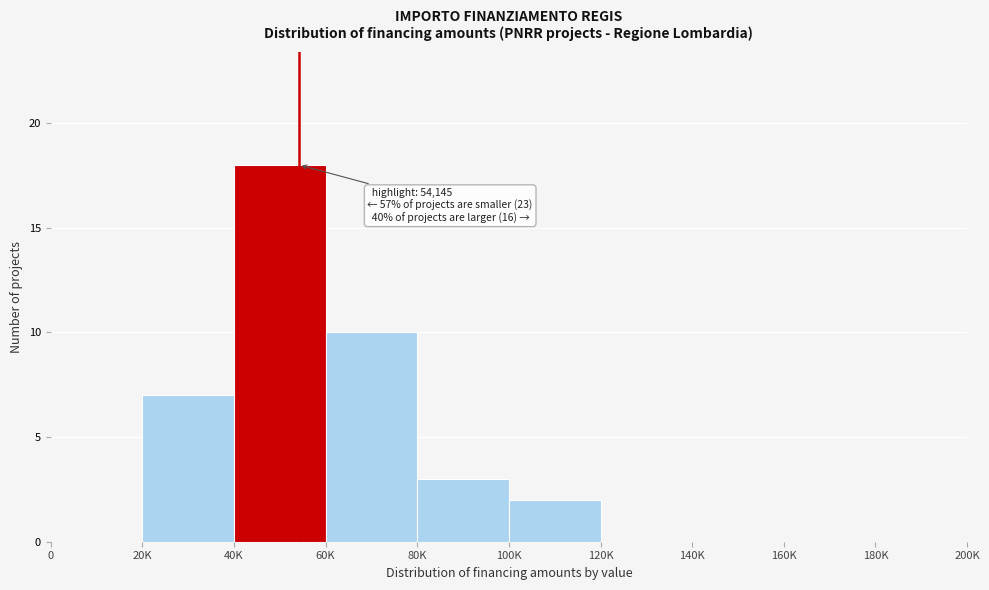

Reading left to right, transcribe all the data shown in this chart.

0=0	20K=7	40K=18	60K=10	80K=3	100K=2	120K=0	140K=0	160K=0	180K=0